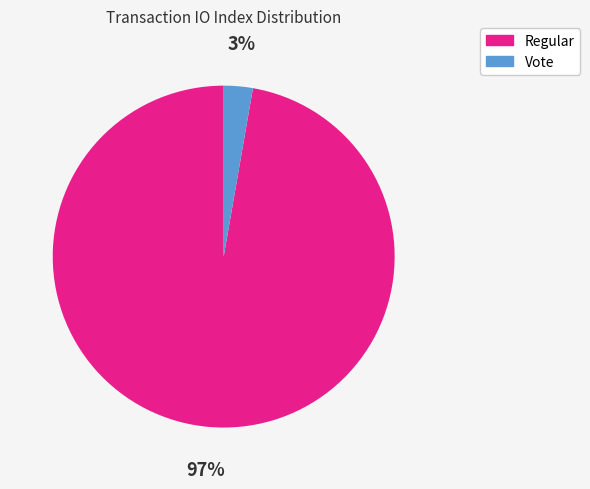

Between Regular and Vote, which is larger?

Regular